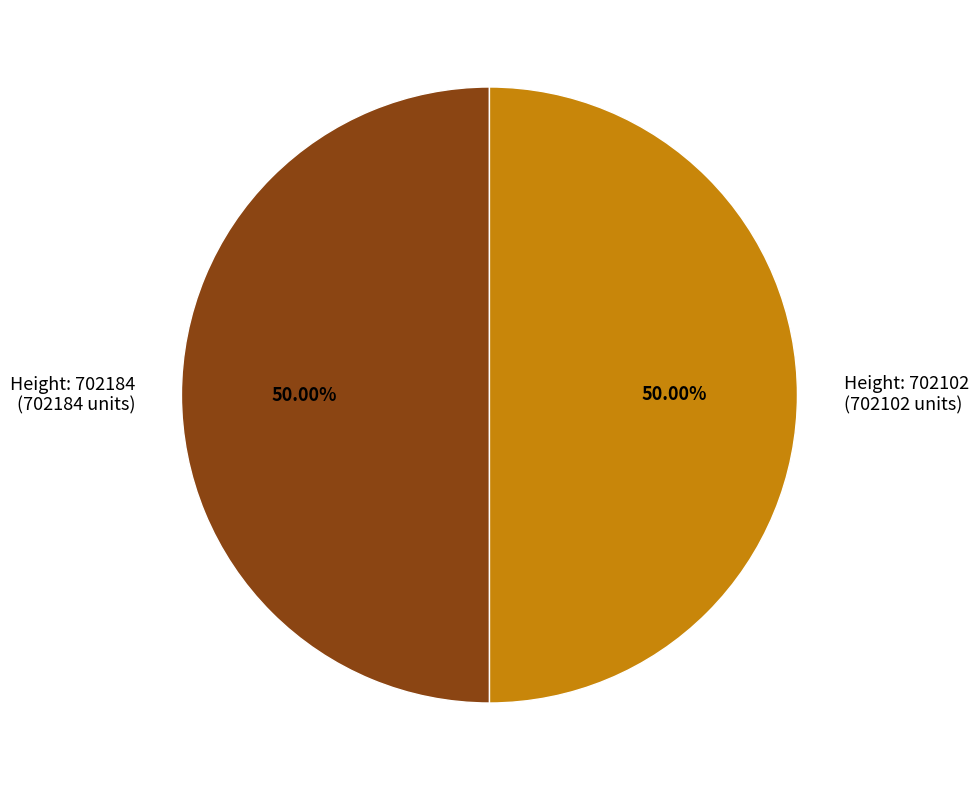

Count the number of slices in the pie.

2